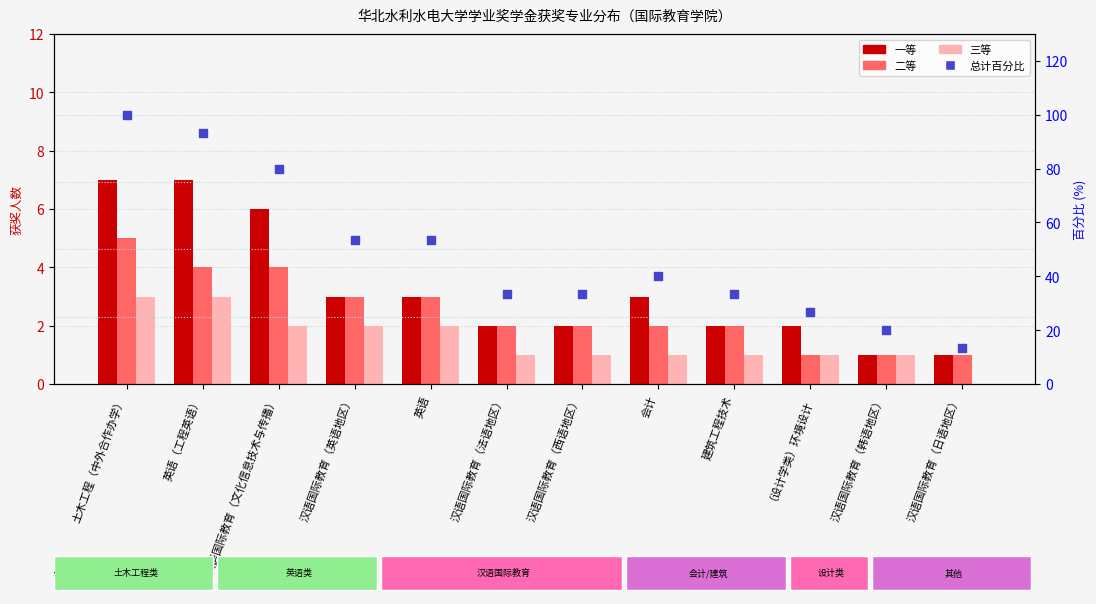

At how many categories does at least one series exceed 55?

3